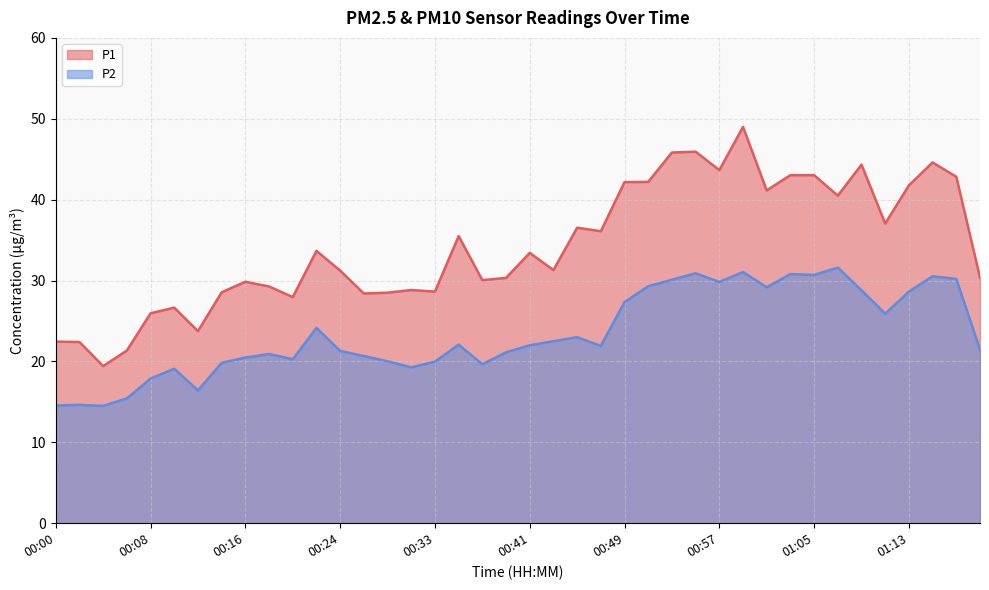

How many categories are shown in the chart?

40